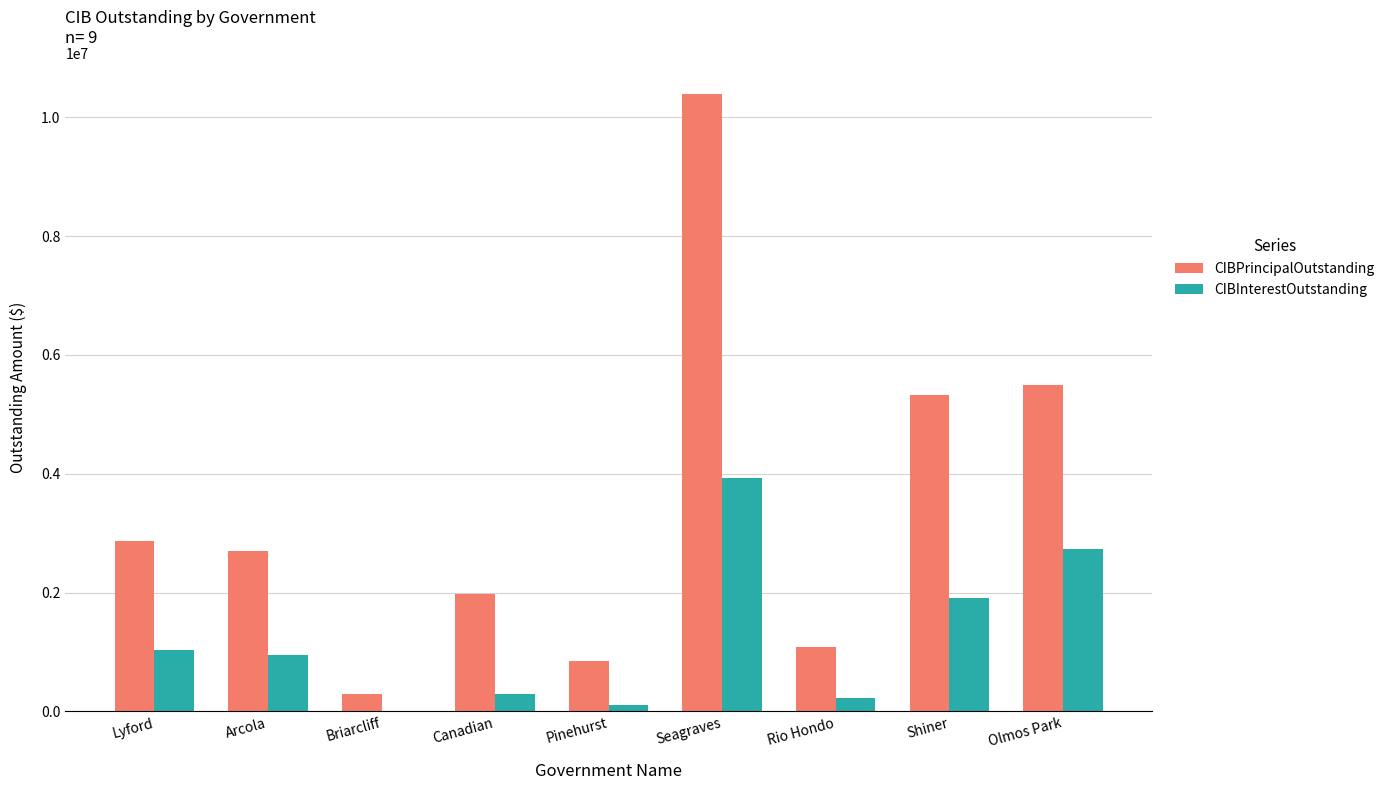

True or false: CIBPrincipalOutstanding has a value of 823657.8 at Arcola.

False